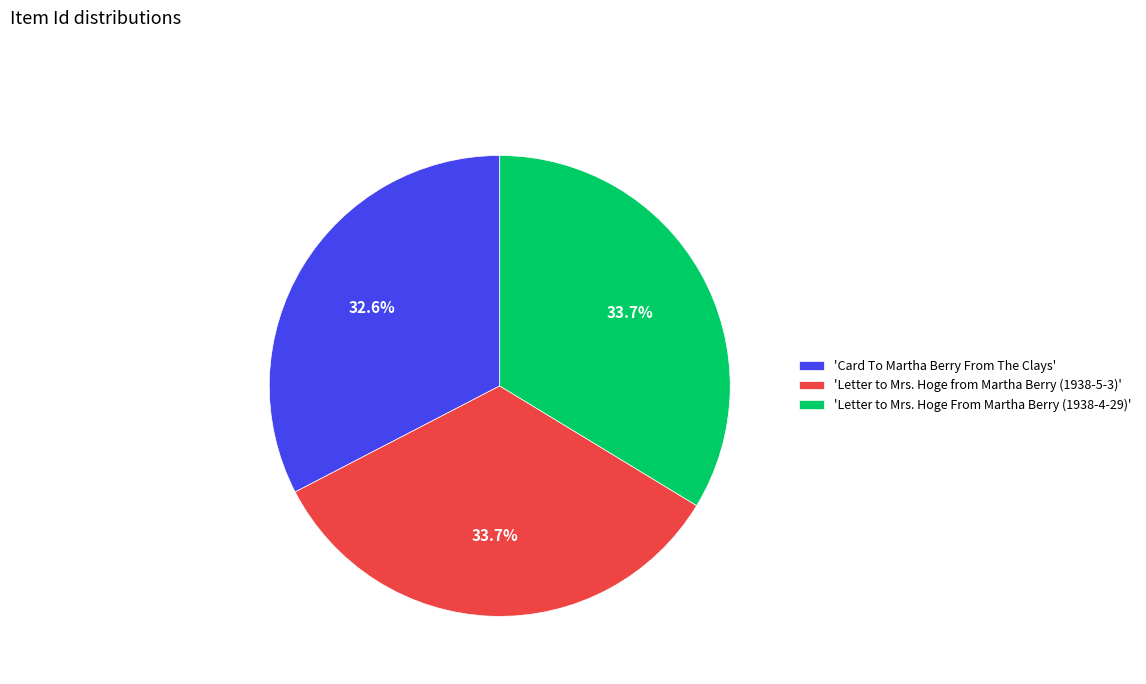

How many segments does this pie chart have?

3